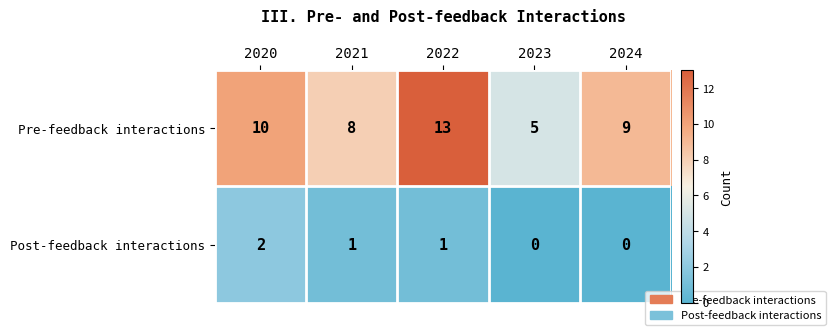

At which category is the sum across all series the highest?

2022